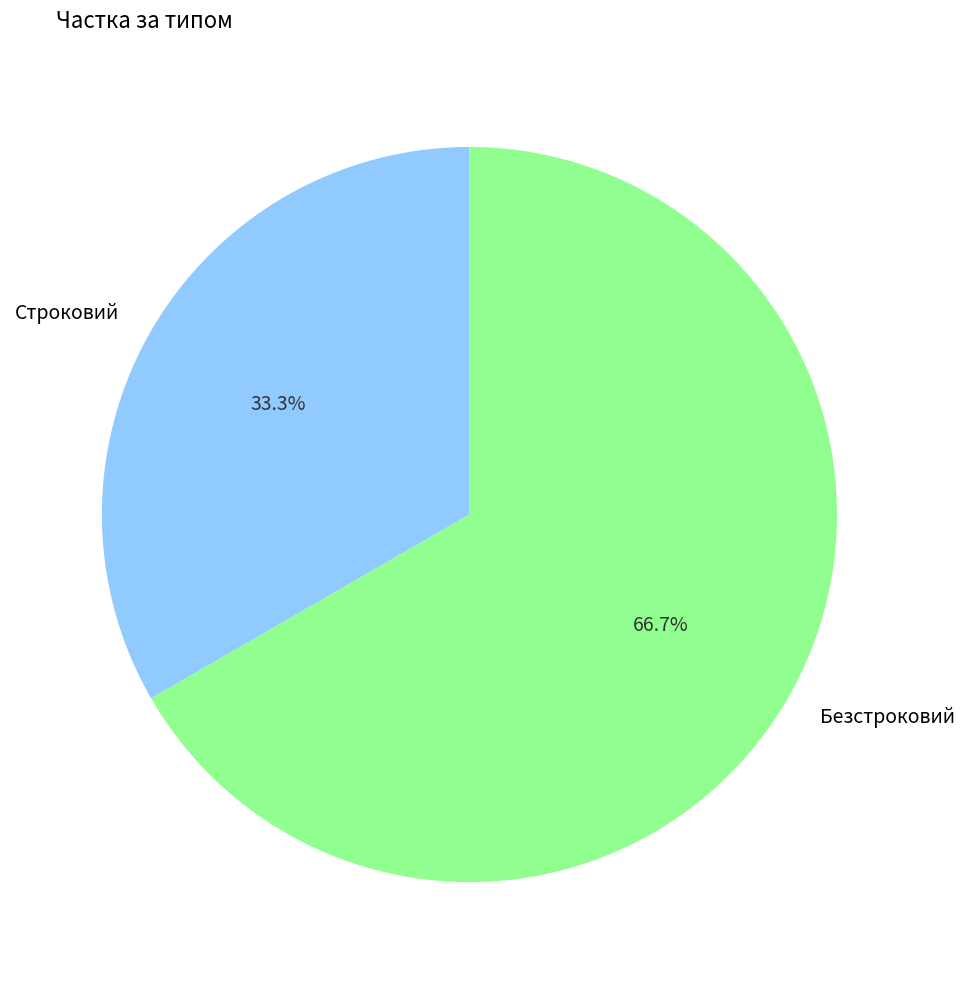

Combined, do Безстроковий and Строковий account for over 50%?

Yes